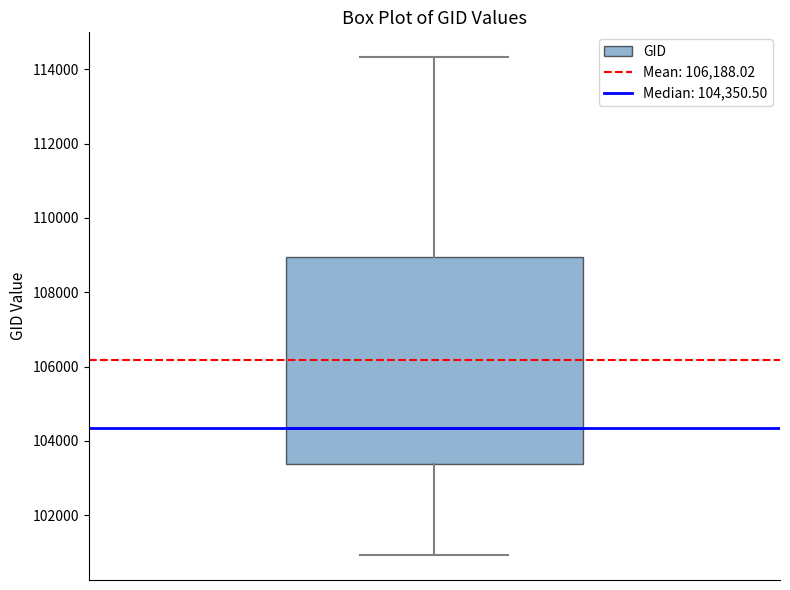

Read this box plot against the y-axis: the position of the median line, the range covered by the box, and the ends of both whiskers. The values are not printed on the chart, so give them approximately, as read against the axis.

median 104400, box 103400 to 109000, whiskers 101000 to 114400